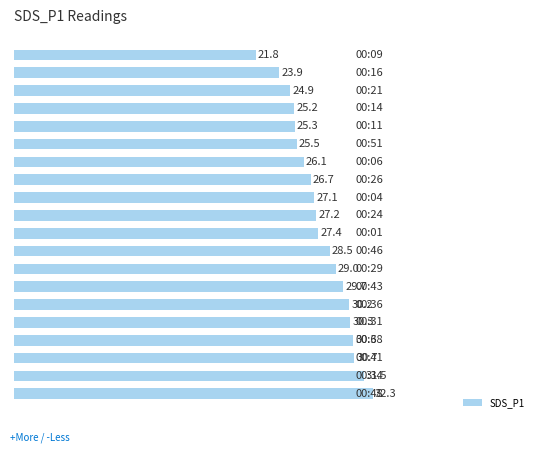

What is the smallest value displayed?

21.8